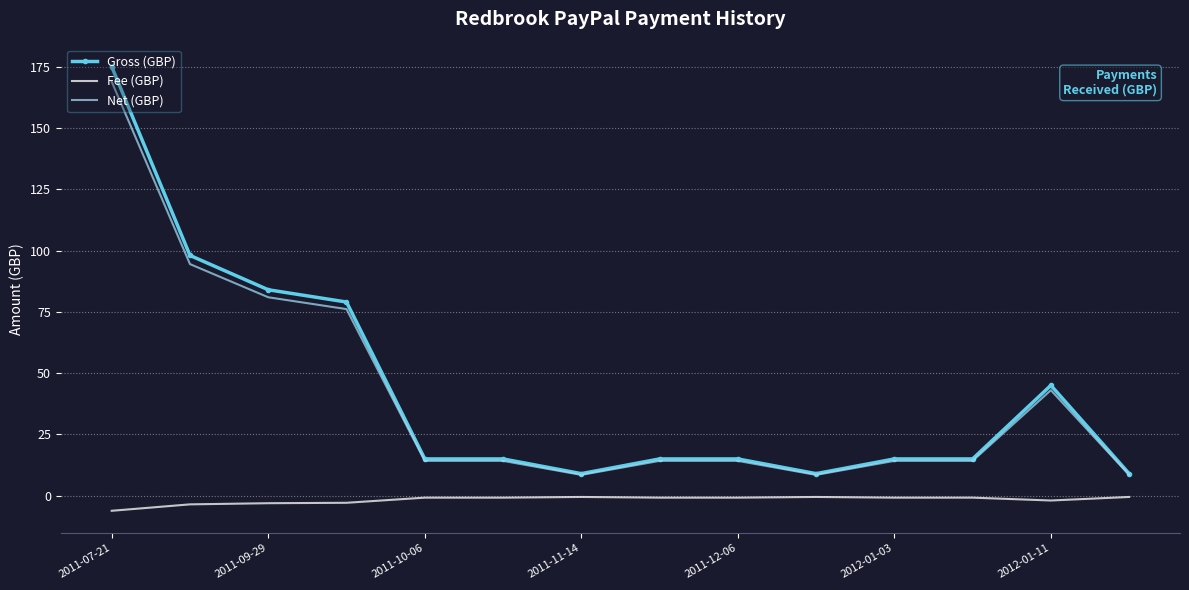

True or false: Gross (GBP) and Fee (GBP) intersect in this chart.

False